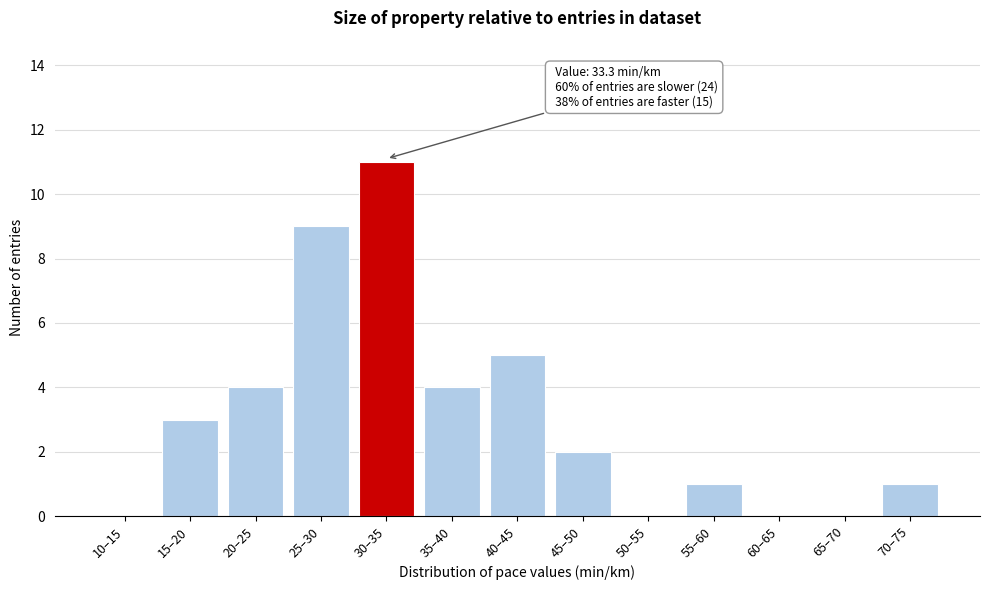

Reading left to right, transcribe all the data shown in this chart.

10–15=0	15–20=3	20–25=4	25–30=9	30–35=11	35–40=4	40–45=5	45–50=2	50–55=0	55–60=1	60–65=0	65–70=0	70–75=1